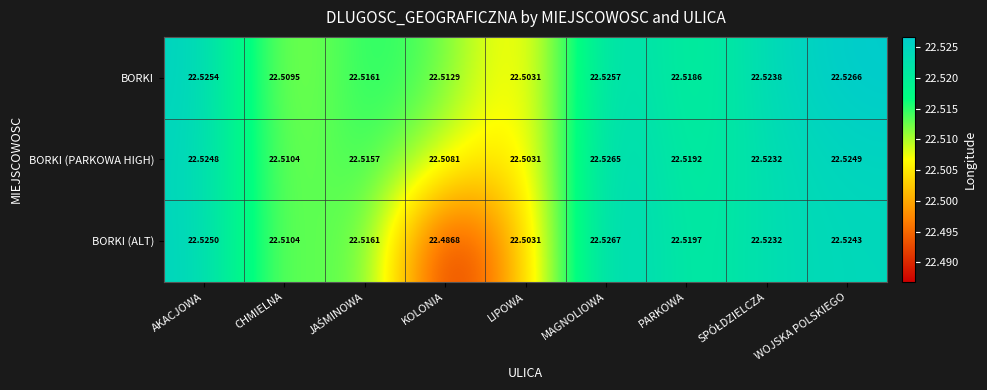

List the series in order of their peak value, highest first.

BORKI (ALT), BORKI, BORKI (PARKOWA HIGH)